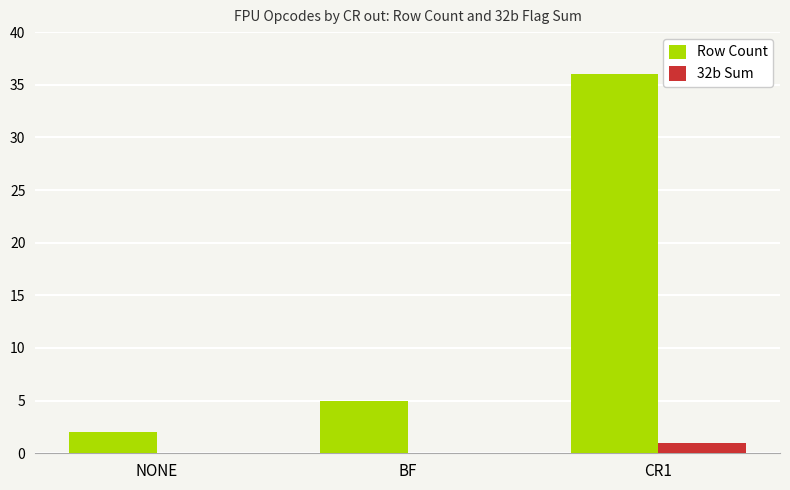

Which category has the highest value across all series?

CR1